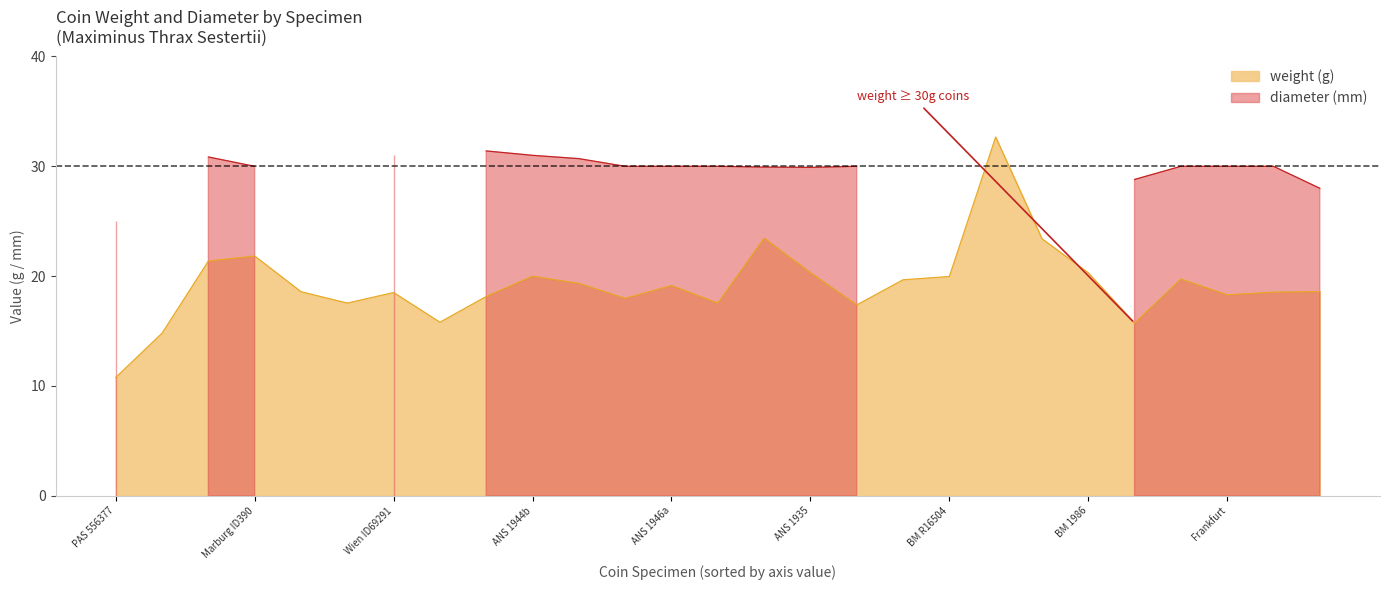

Does the chart have visible grid lines?

No